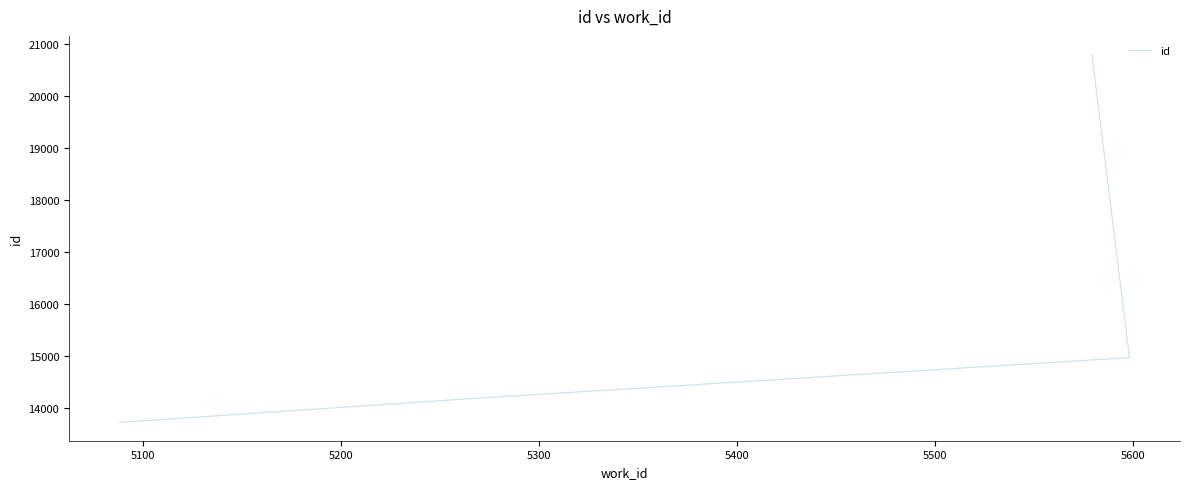

Reading left to right, extract all data points from this chart.

13720	14187	14964	20796